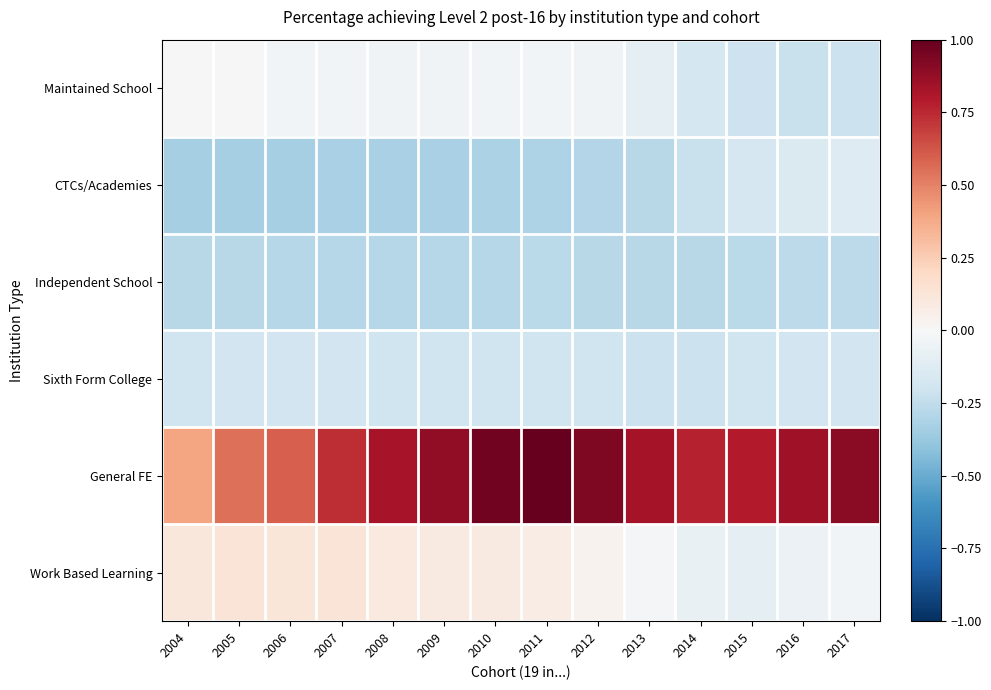

At how many categories does at least one series exceed 0?

14